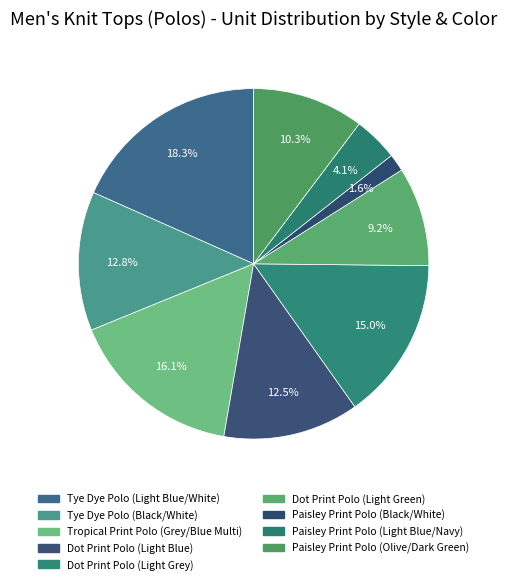

Do Paisley Print Polo (Olive/Dark Green) and Tropical Print Polo (Grey/Blue Multi) together represent more than half of the pie?

No